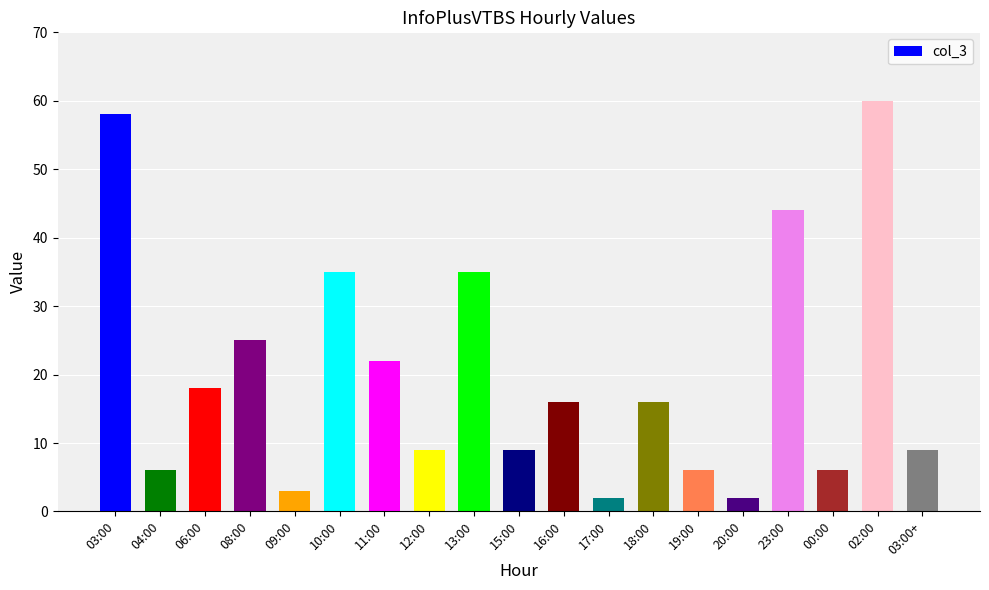

What is the change in value from 09:00 to 17:00?

-1